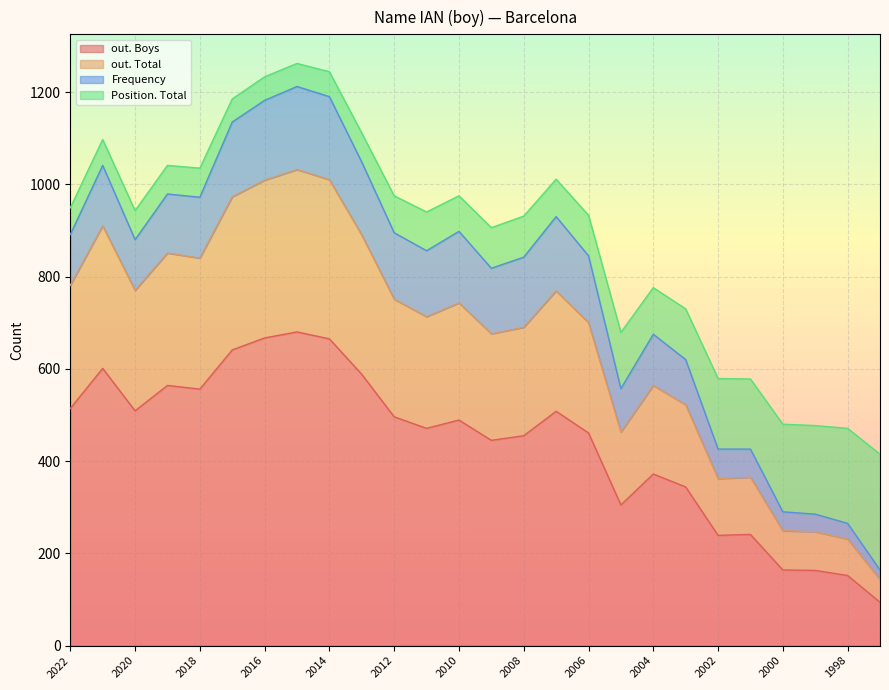

Read the Frequency value at 2016, to the nearest 50.

150